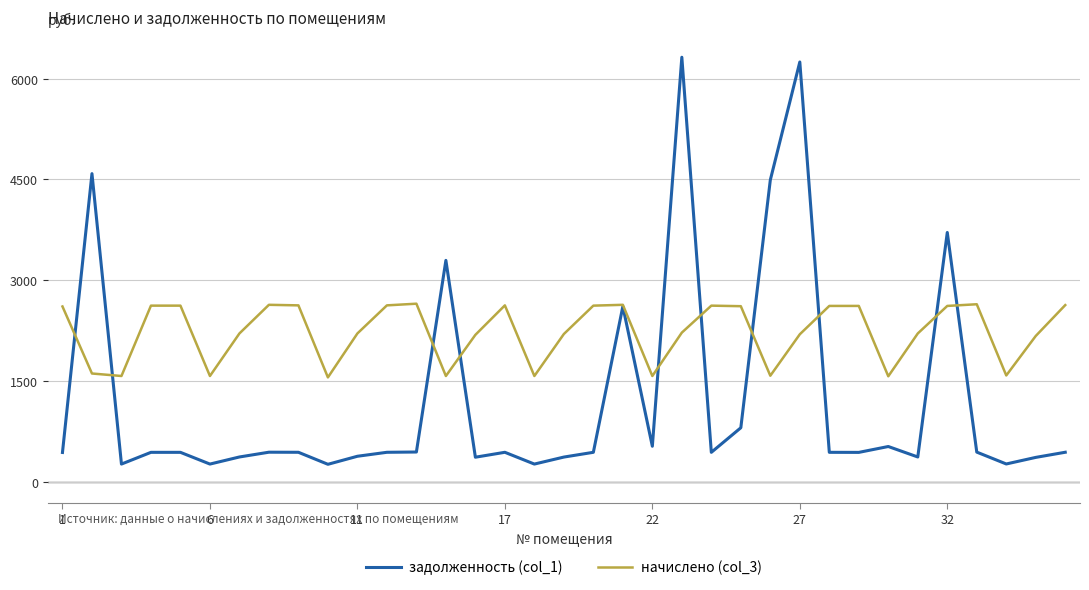

List the series in order of their peak value, highest first.

задолженность (col_1), начислено (col_3)